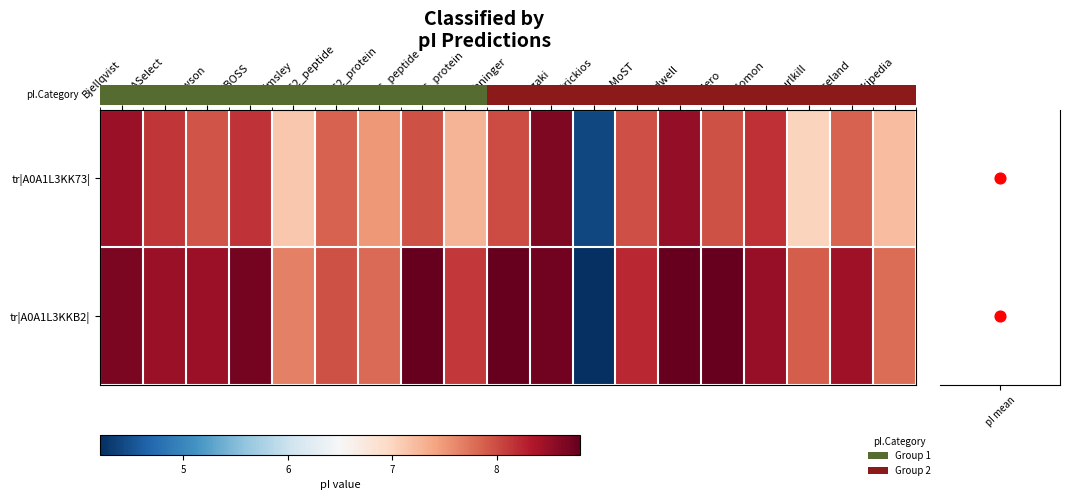

List the series in order of their peak value, highest first.

tr|A0A1L3KKB2|, tr|A0A1L3KK73|